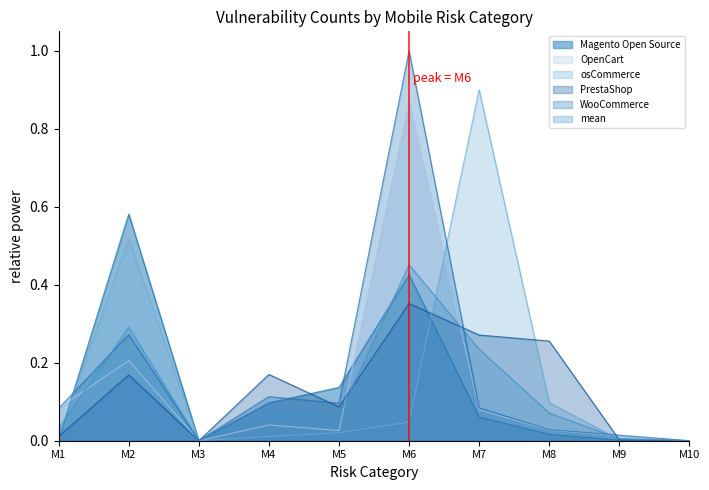

Reading right to left, extract all data points from this chart.

Magento Open Source: M10=0.0	M9=0.0	M8=0.0	M7=0.1	M6=0.4	M5=0.1	M4=0.1	M3=0.0	M2=0.6	M1=0.0
OpenCart: M10=0.0	M9=0.0	M8=0.0	M7=0.1	M6=0.9	M5=0.0	M4=0.0	M3=0.0	M2=0.2	M1=0.1
osCommerce: M10=0.0	M9=0.0	M8=0.1	M7=0.9	M6=0.0	M5=0.0	M4=0.0	M3=0.0	M2=0.5	M1=0.0
PrestaShop: M10=0.0	M9=0.0	M8=0.3	M7=0.3	M6=0.4	M5=0.1	M4=0.2	M3=0.0	M2=0.2	M1=0.0
WooCommerce: M10=0.0	M9=0.0	M8=0.0	M7=0.1	M6=1.0	M5=0.1	M4=0.1	M3=0.0	M2=0.3	M1=0.1
mean: M10=0.0	M9=0.0	M8=0.1	M7=0.2	M6=0.5	M5=0.1	M4=0.1	M3=0.0	M2=0.3	M1=0.0